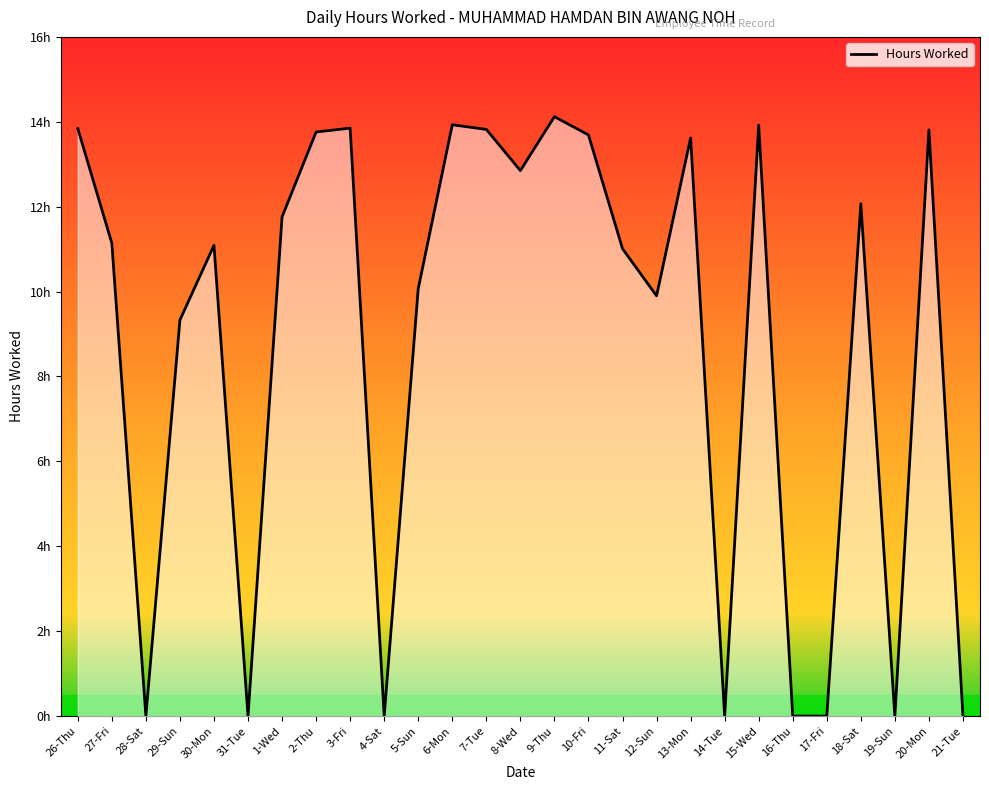

True or false: the data shows 0.0 at 19-Sun.

True